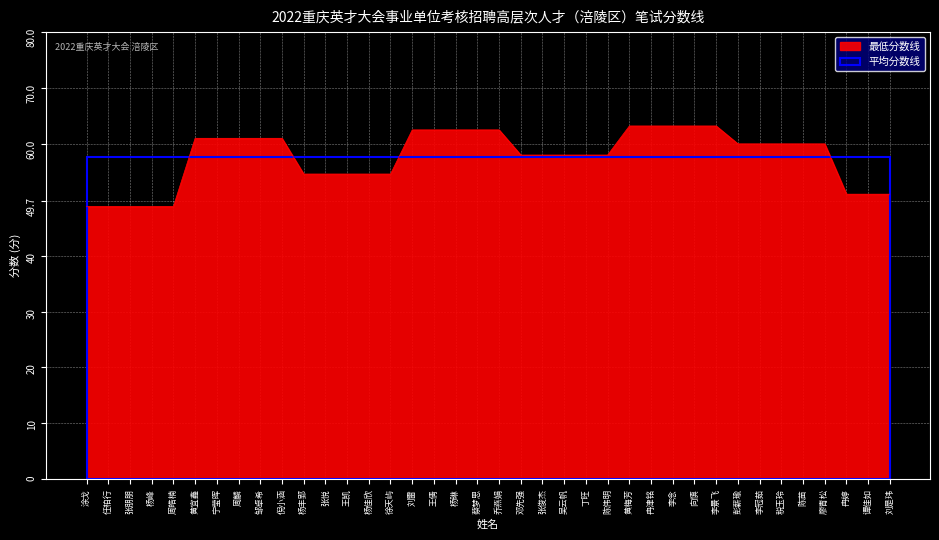

What is the maximum value shown in the chart?

63.2